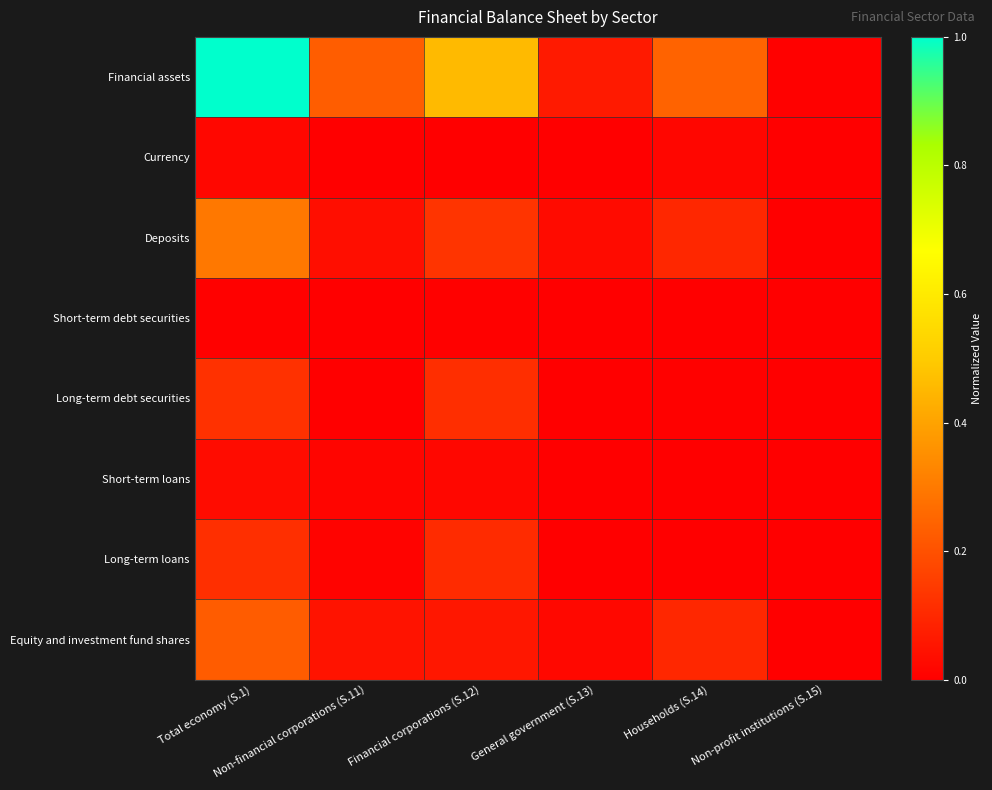

At which category is the sum across all series the highest?

Total economy (S.1)